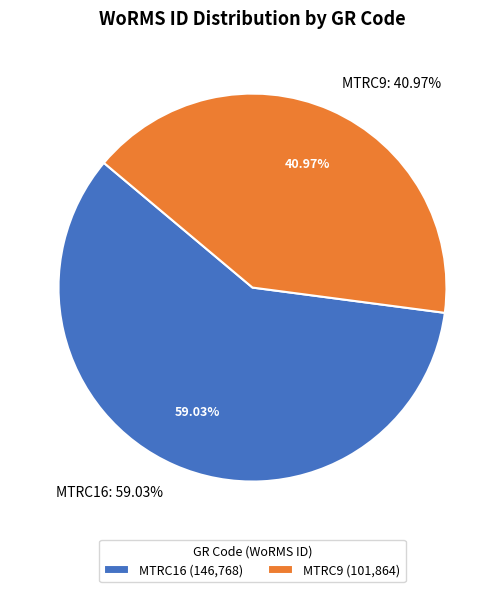

The MTRC9 slice represents 41% of the pie. True or false?

True